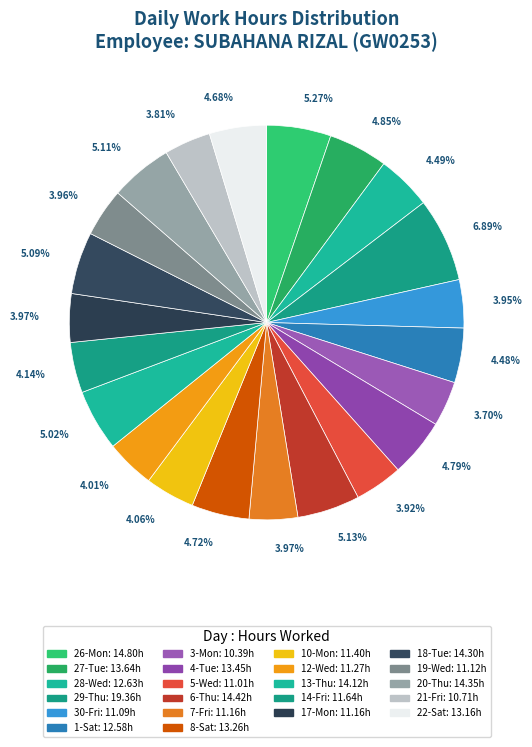

Does 4-Tue represent more than half of the total?

No